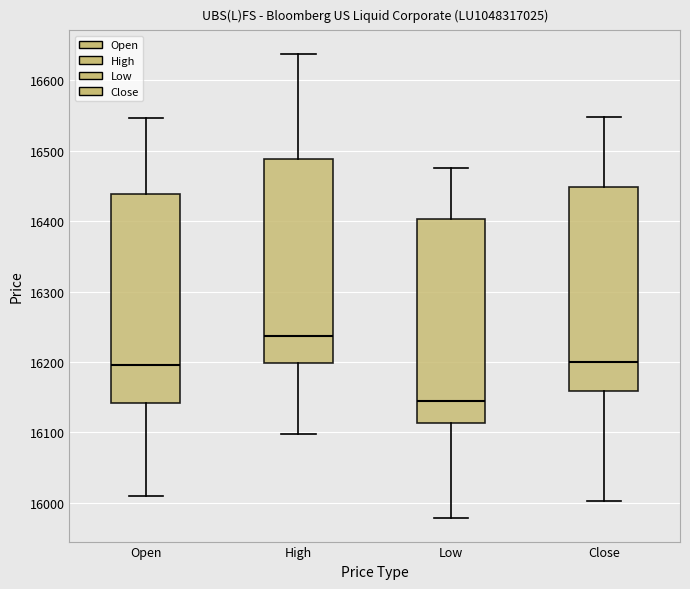

Reading left to right, read every box against the y-axis: the position of its median line, the range the box covers, and the ends of its whiskers. The values are not printed on the chart, so give them approximately, as read against the axis.

Open: median 16200, box 16140 to 16440, whiskers 16010 to 16550
High: median 16240, box 16200 to 16490, whiskers 16100 to 16640
Low: median 16140, box 16110 to 16400, whiskers 15980 to 16480
Close: median 16200, box 16160 to 16450, whiskers 16000 to 16550